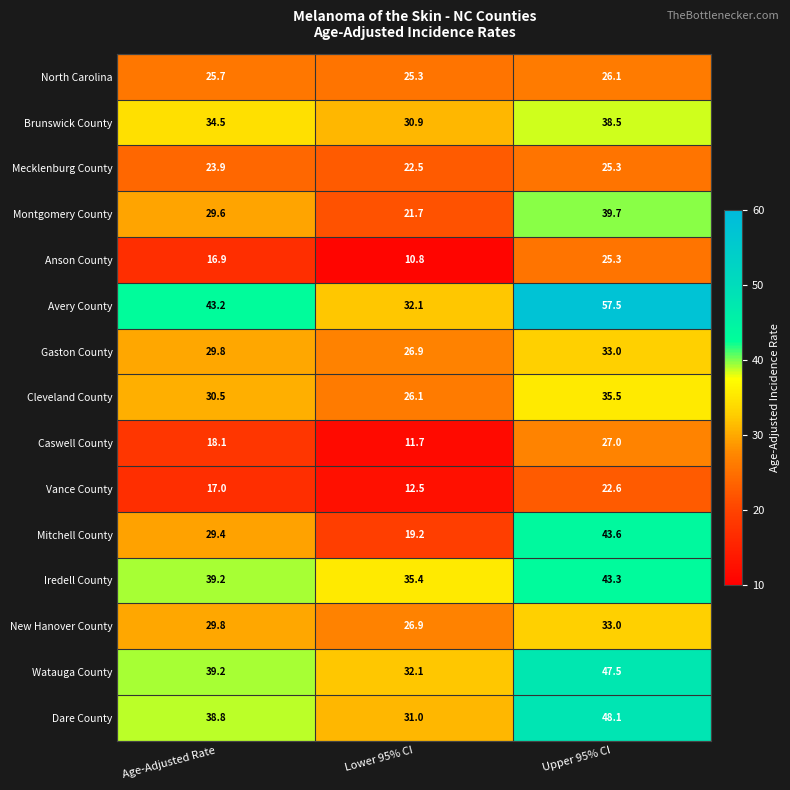

What is the average value of the North Carolina series?

25.7